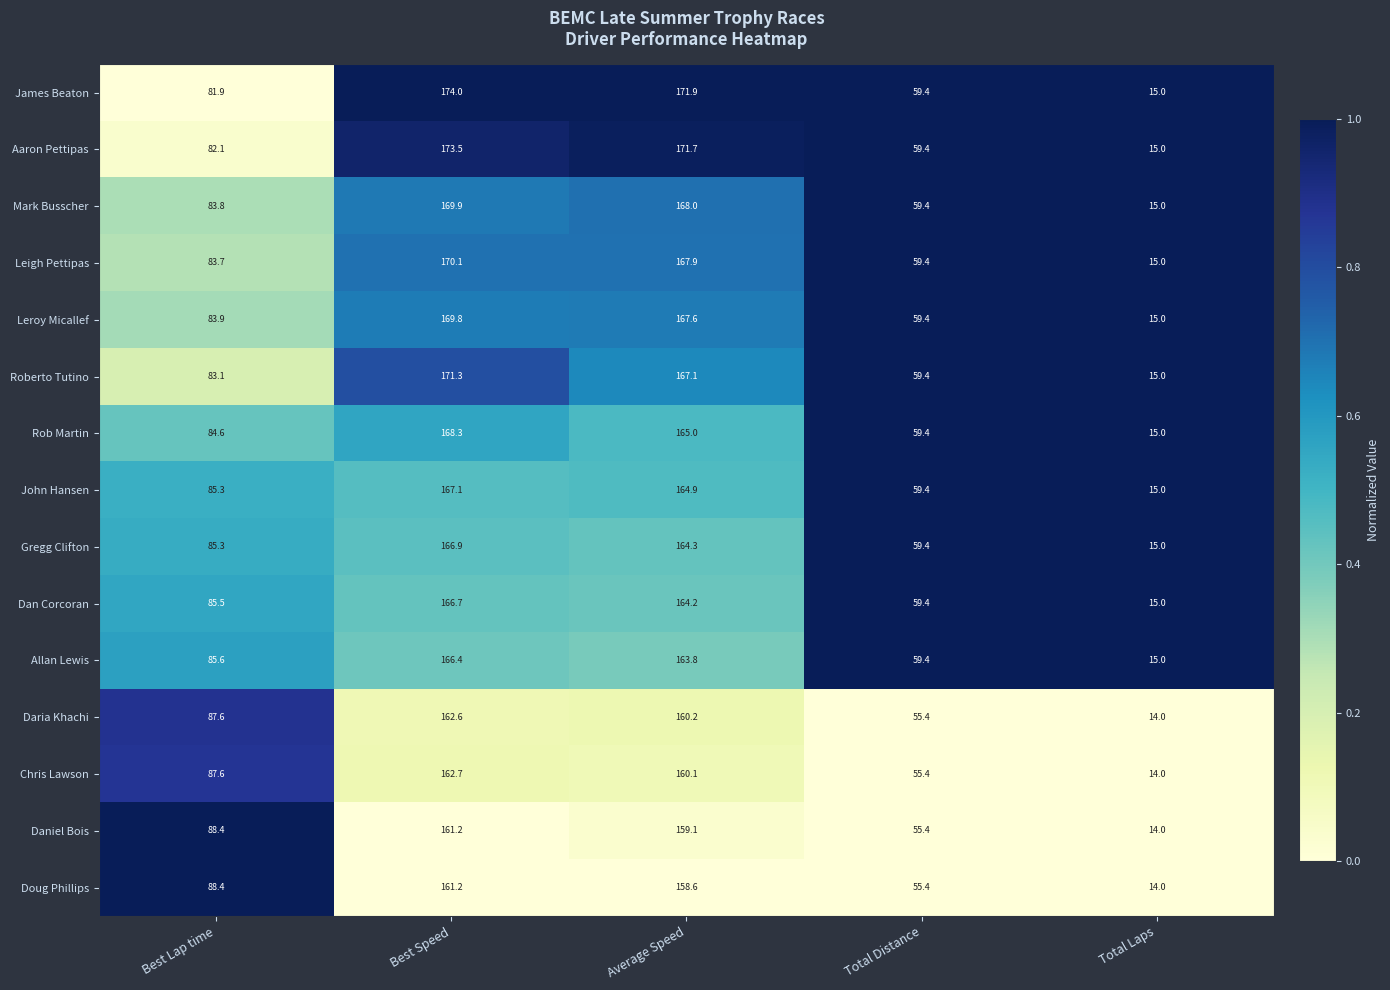

Where does the Roberto Tutino series first go above 83?

Best Lap time